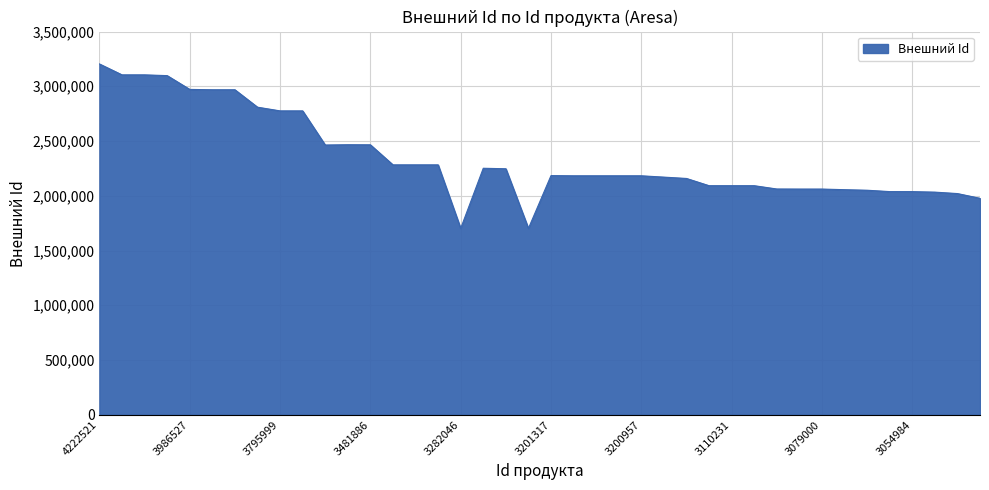

What is the average value?

2346022